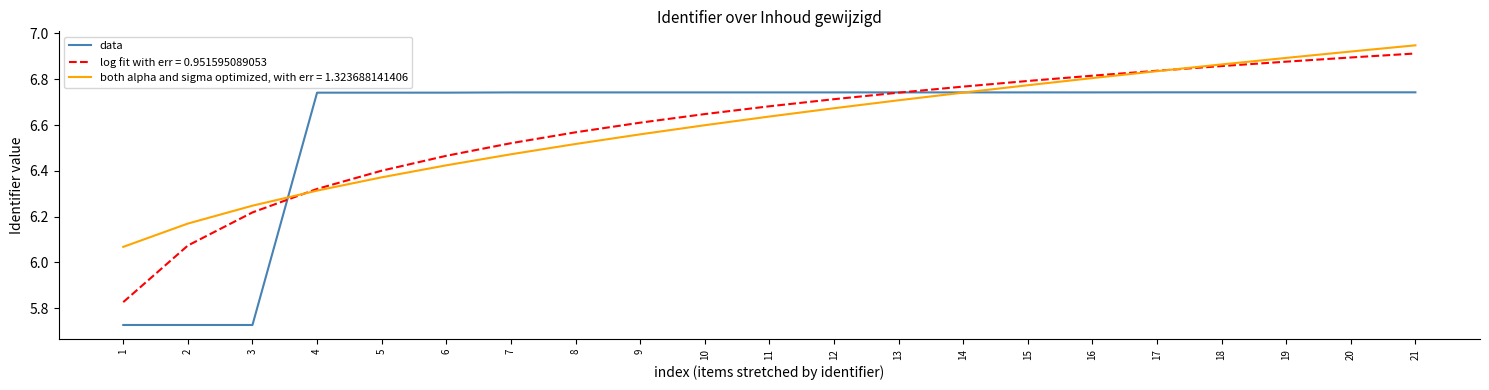

The data series shows 6.7 at 19. True or false?

True